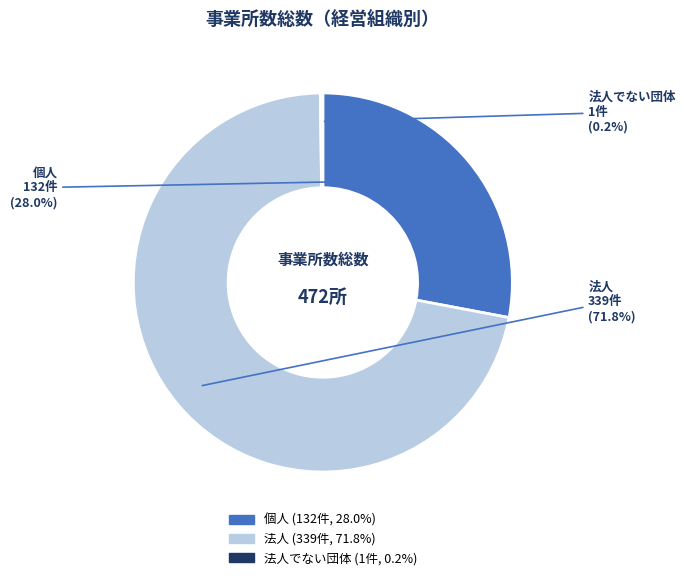

Does any single category account for the majority?

Yes